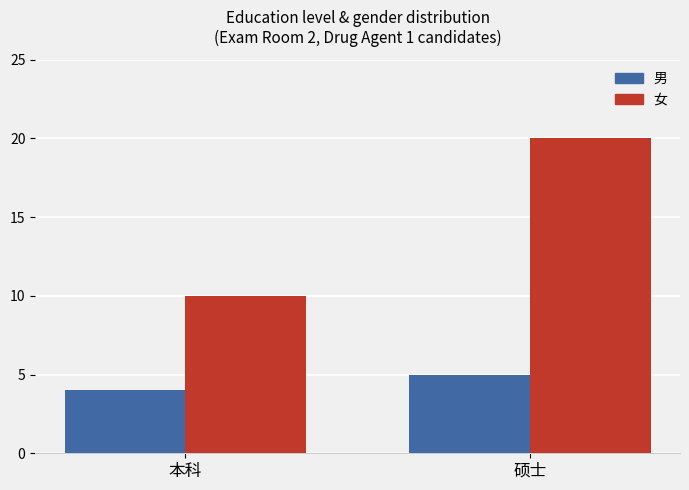

List the labels in order of 女 value, smallest first.

本科, 硕士